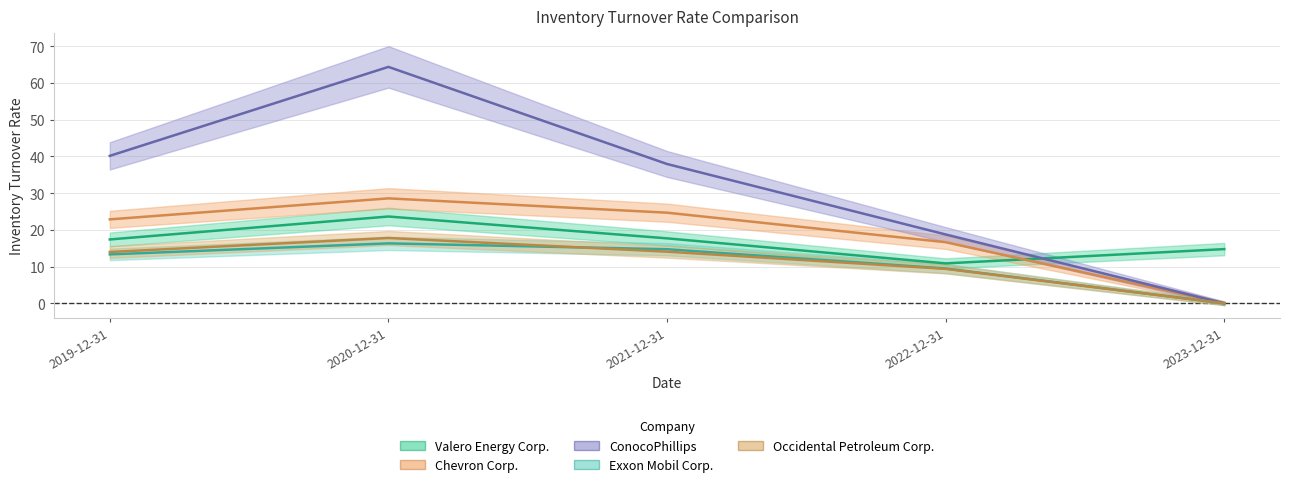

What is the difference between the highest and lowest values at 2022-12-31?

9.4